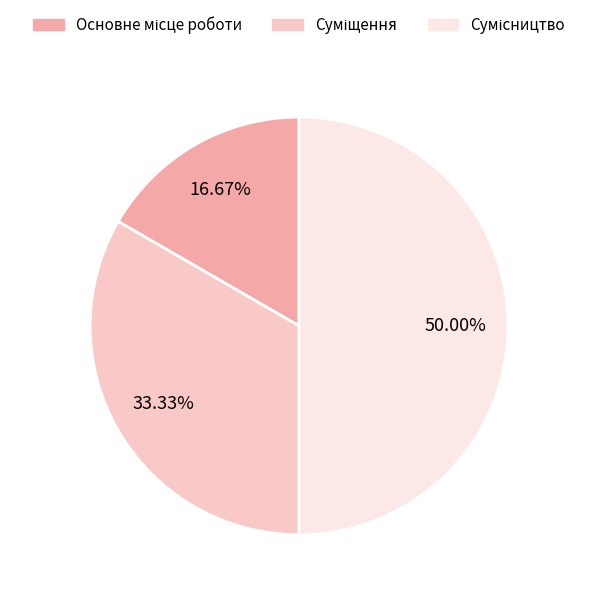

To the nearest percent, what is the difference between the Суміщення and Основне місце роботи slice percentages?

17%